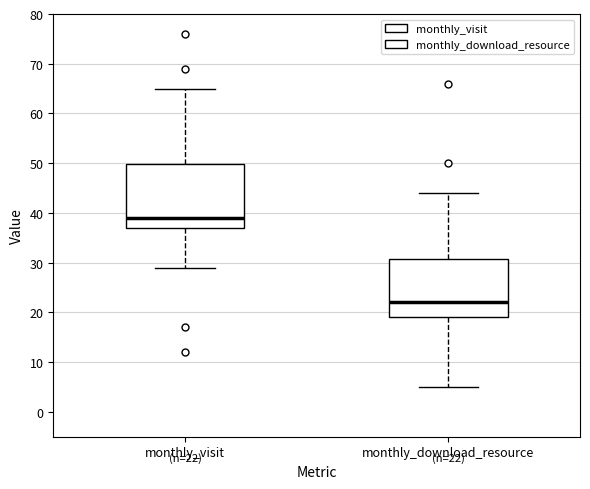

Which box's median line is the highest?

monthly_visit